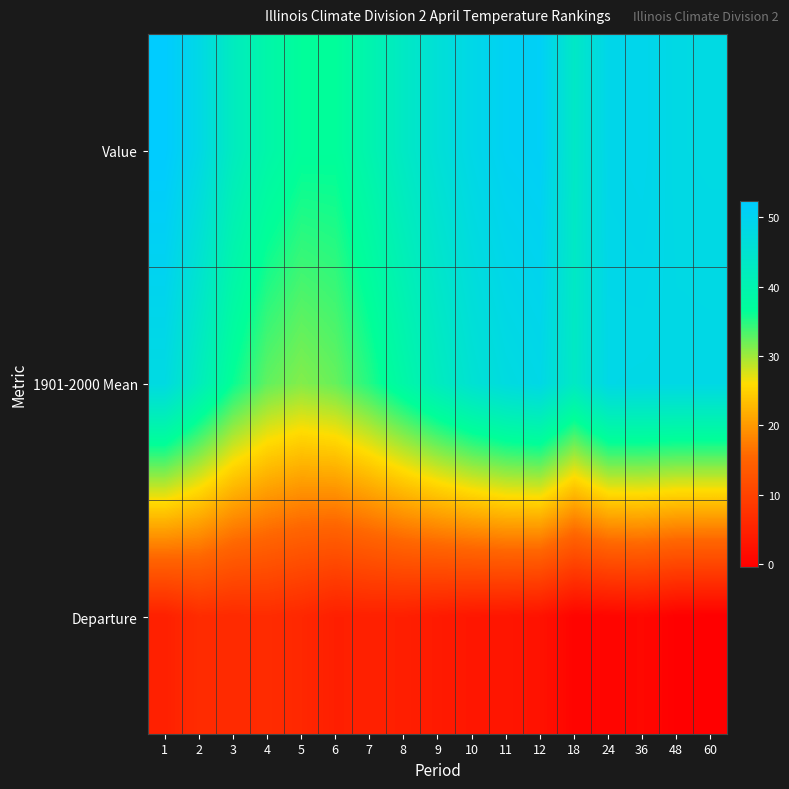

At which category is the sum across all series the highest?

1